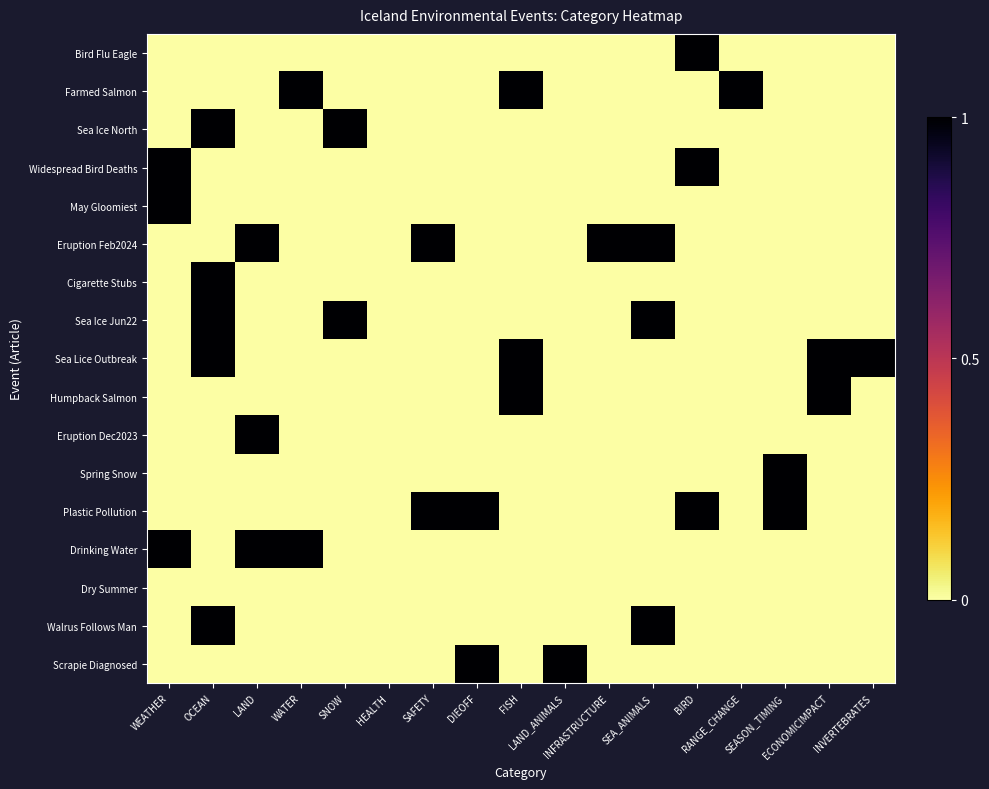

What is the spread (max minus min) of values at FISH?

1